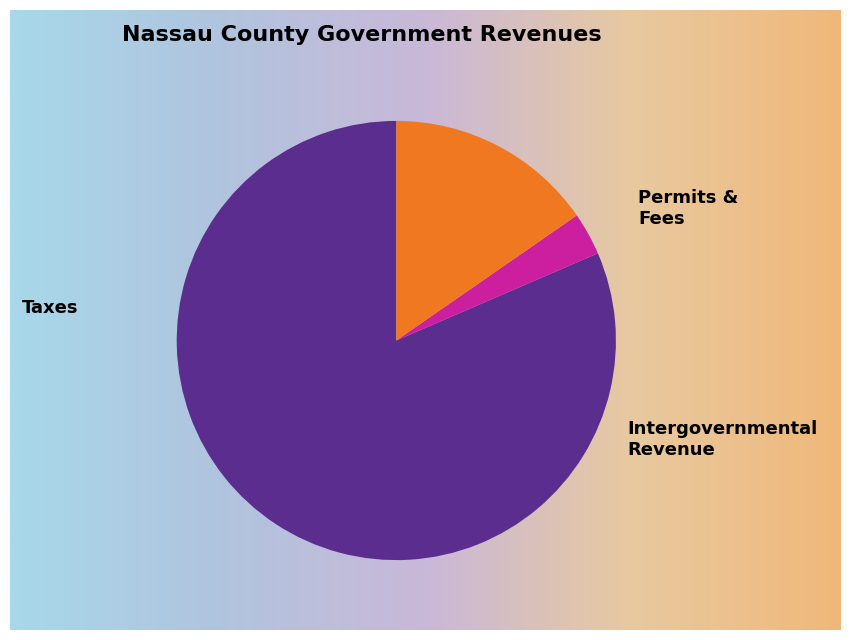

Between Taxes and Permits, Fees, and Special Assessments, which is larger?

Taxes